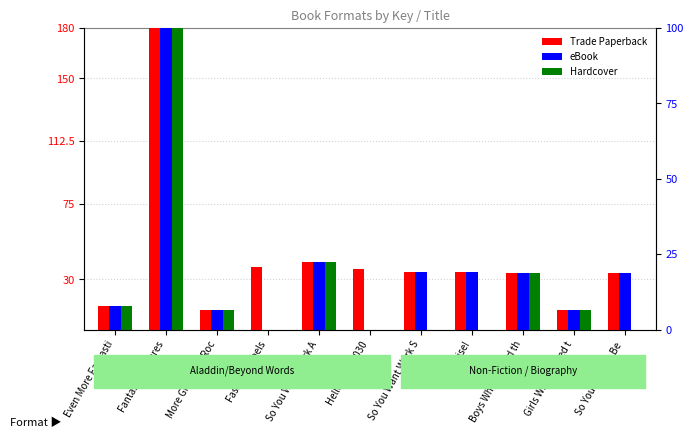

What is the label of the 5th bar from the right?

So You Want Work S